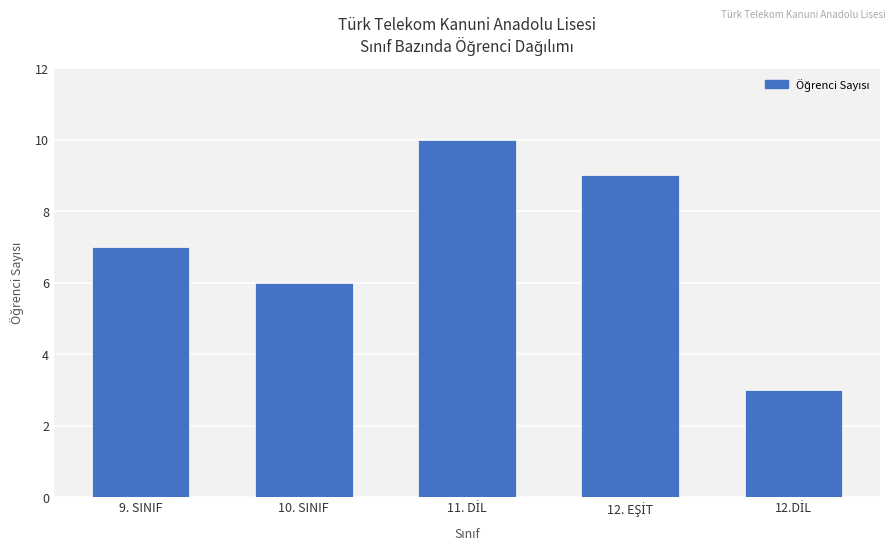

How many bars are there in total?

5